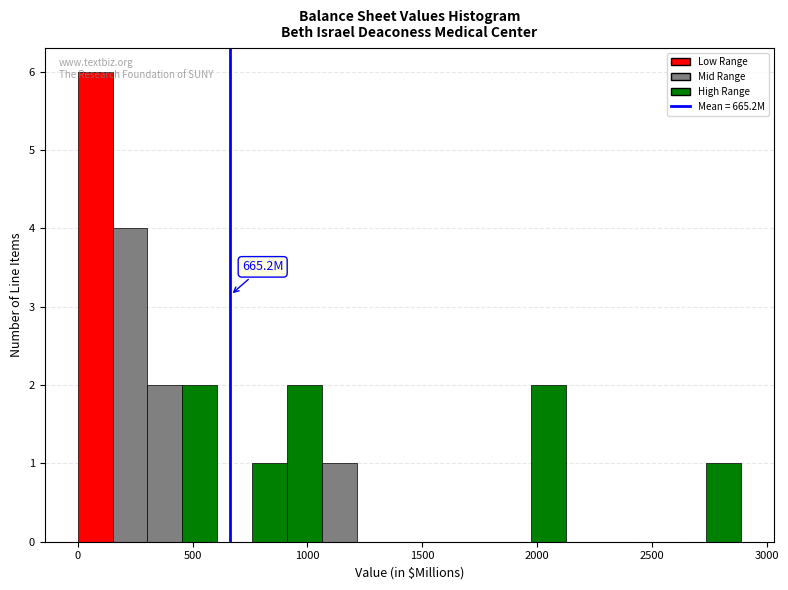

Around what value on the x-axis is the tallest bar? Give the approximate position of its centre, as read against the axis.

100